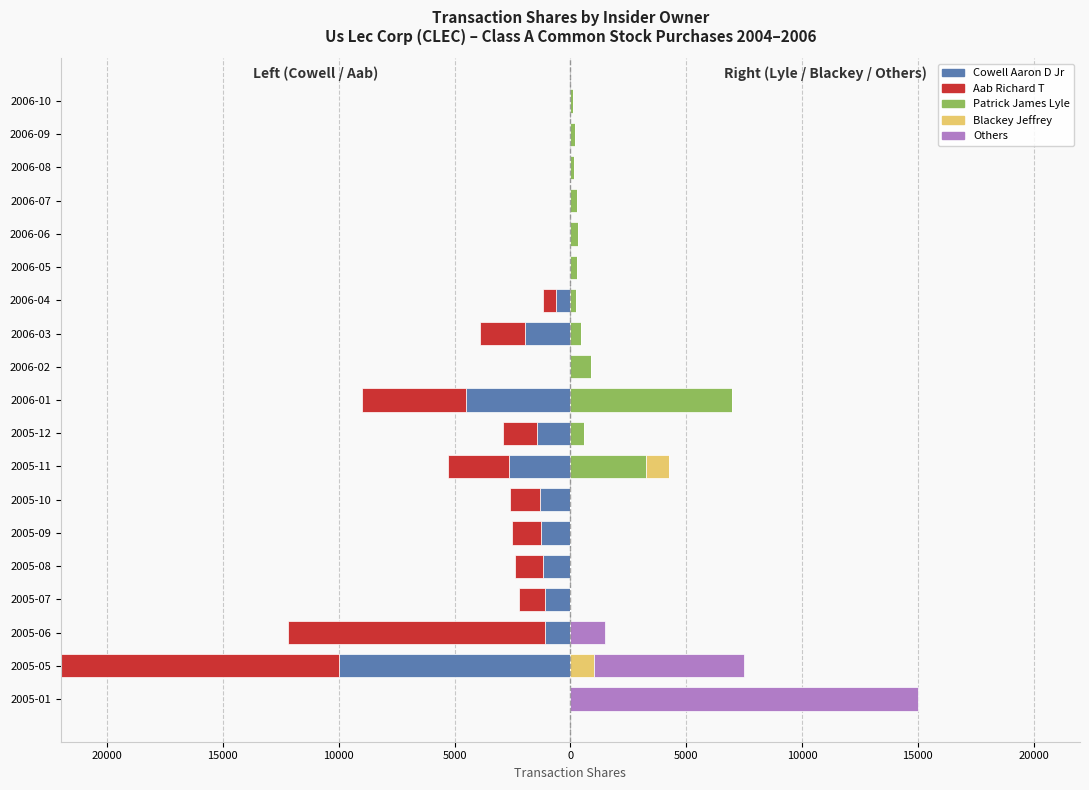

What are all the series names shown in the legend?

Cowell Aaron D Jr, Aab Richard T, Patrick James Lyle, Blackey Jeffrey, Others